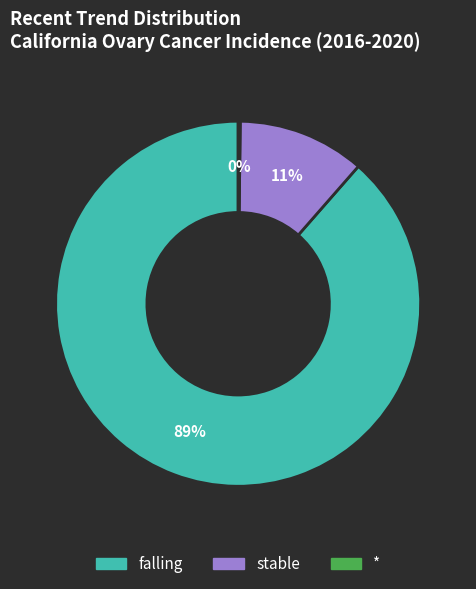

To the nearest percent, what is the average slice percentage?

33%